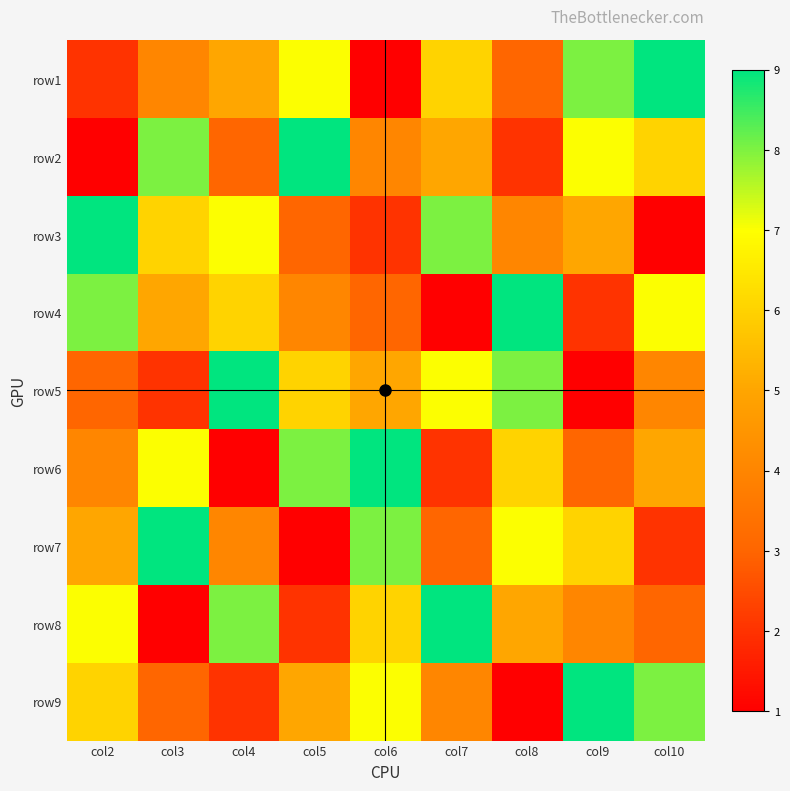

List the series in order of their peak value, highest first.

row1, row2, row3, row4, row5, row6, row7, row8, row9